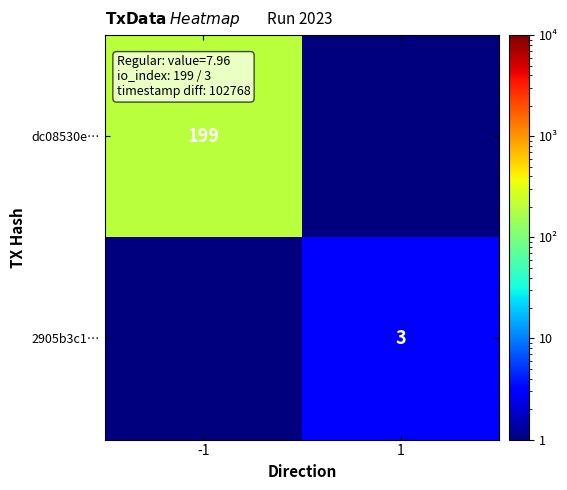

At how many categories does at least one series exceed 140?

1